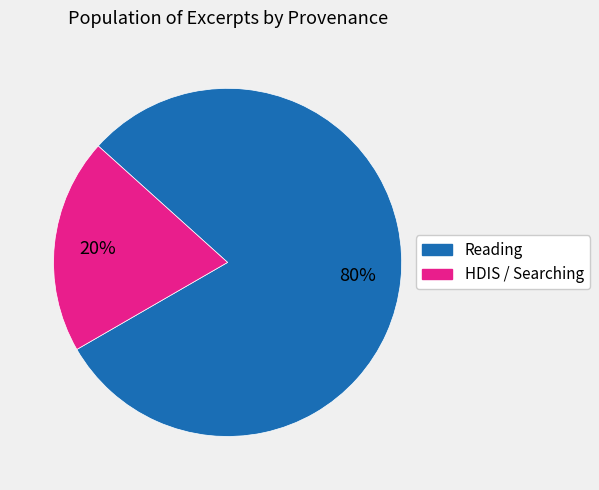

How many segments does this pie chart have?

2